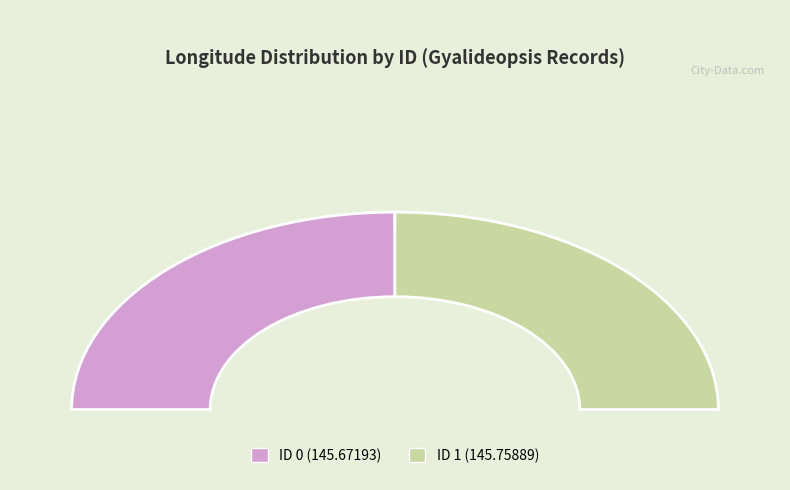

Rank the categories by value from lowest to highest.

0, 1